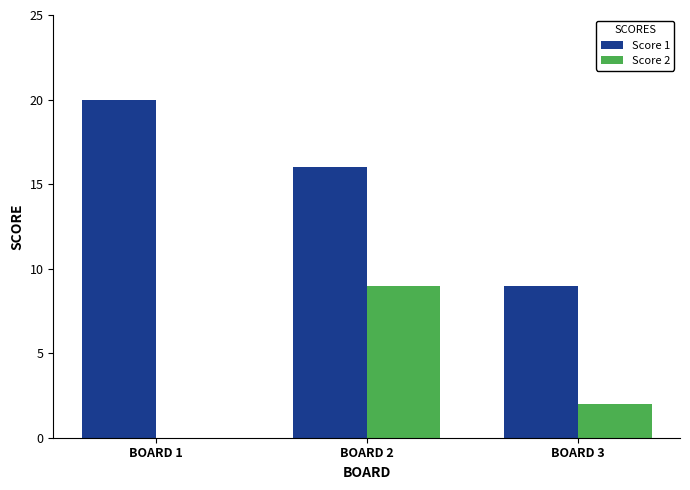

At which category does the chart reach its peak across all series?

BOARD 1